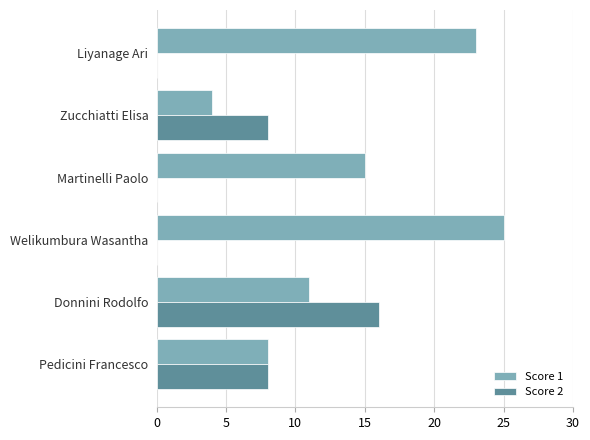

Count the Score 2 values in the range 0 to 8.

5